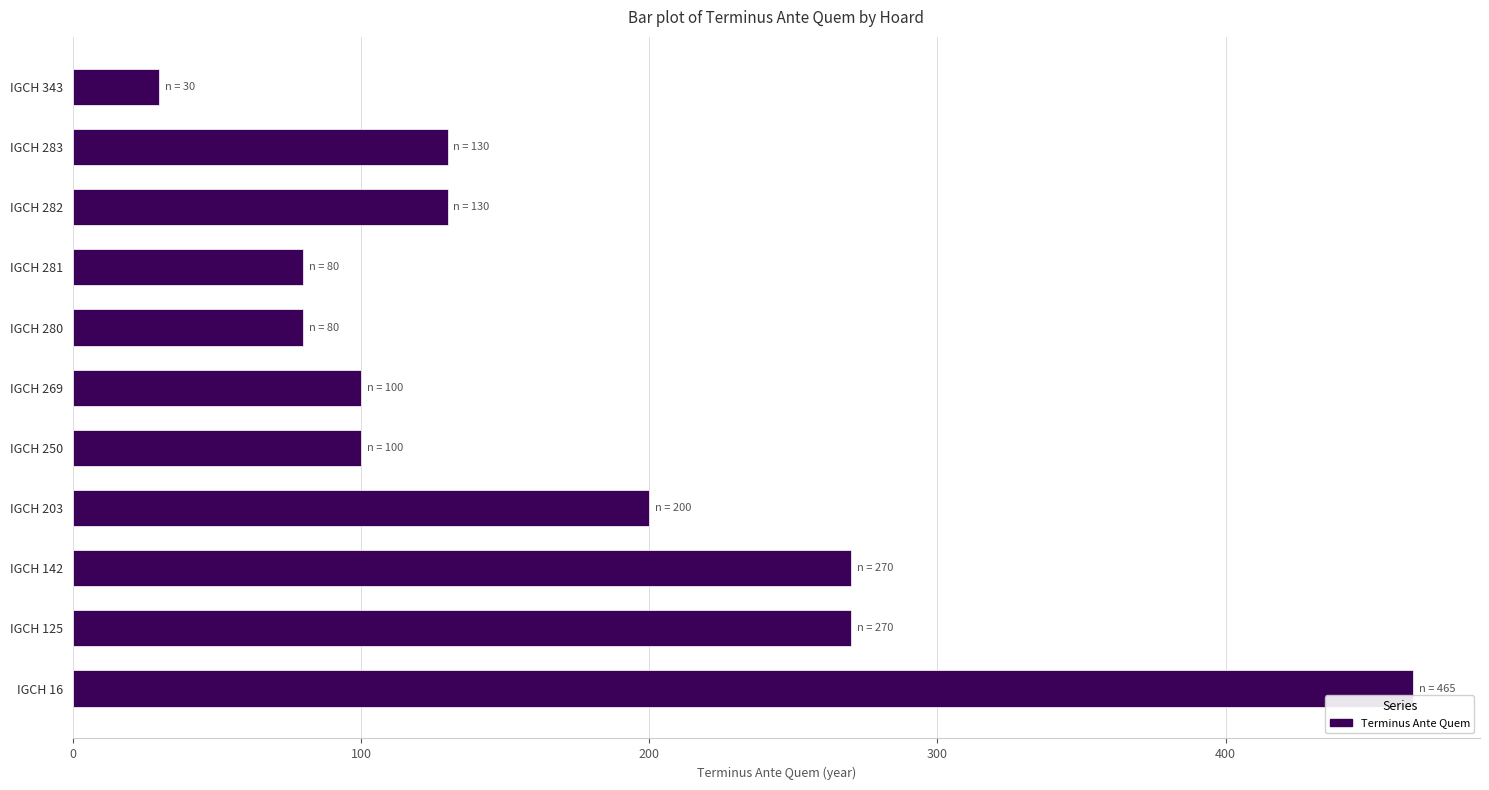

Approximately how many times larger is the value at IGCH 269 compared to IGCH 283?

0.8